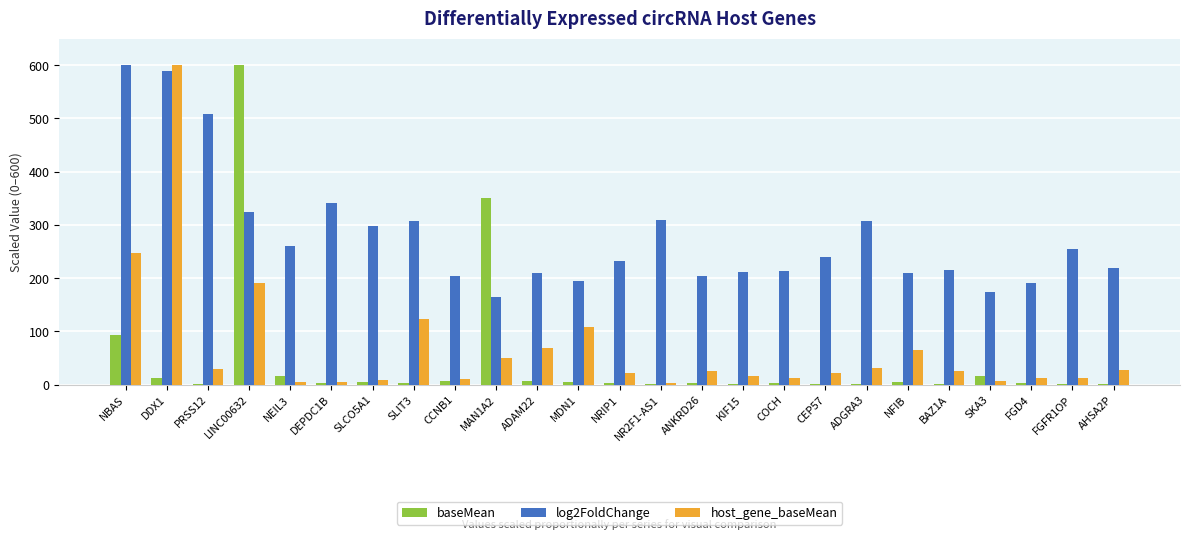

What are all the series names shown in the legend?

baseMean, log2FoldChange, host_gene_baseMean